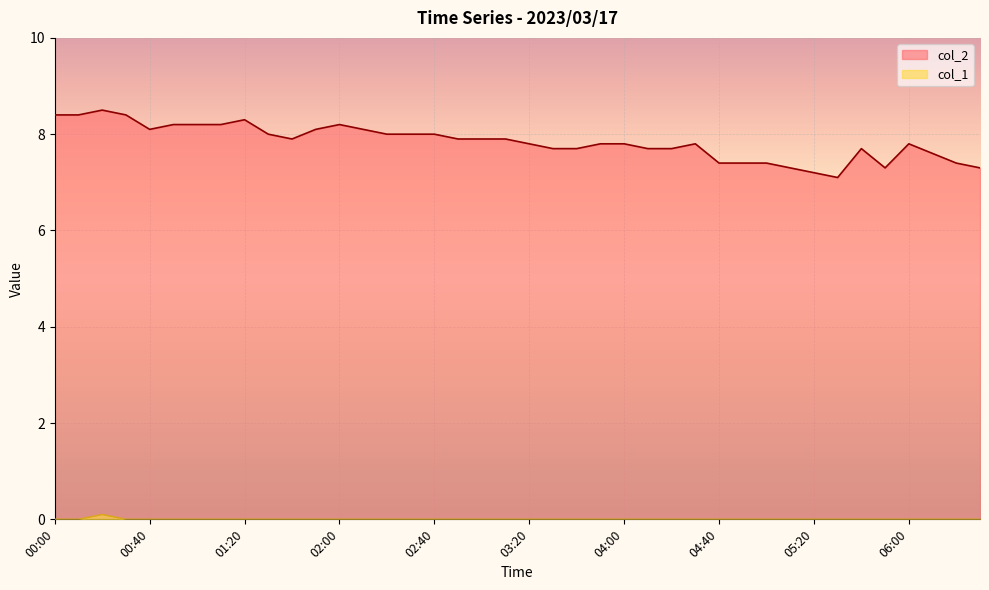

How many values in col_1 are above zero?

1